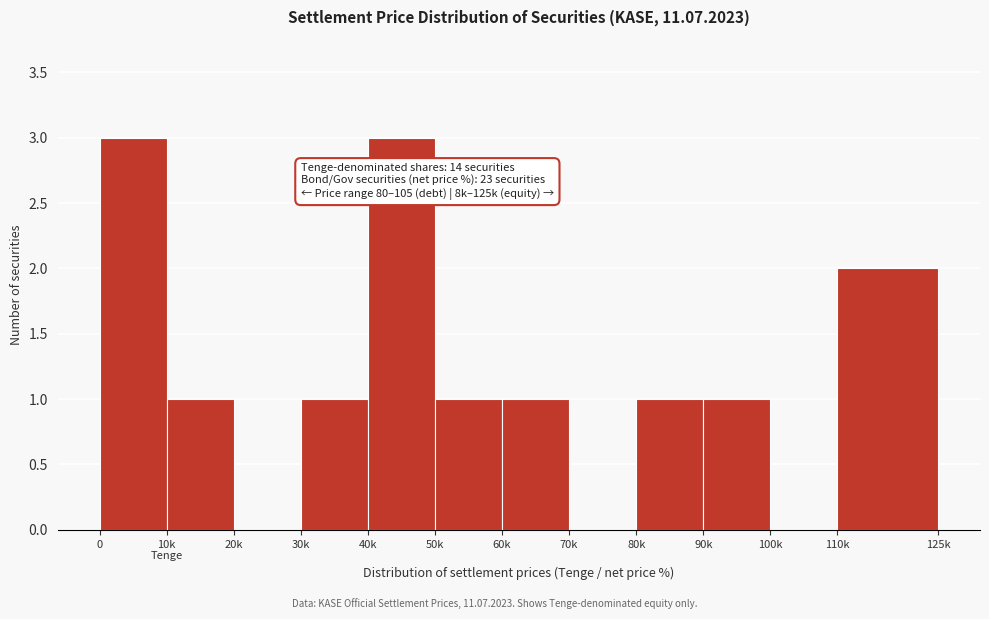

What is the ratio of the value at 30k to the value at 80k?

1.0